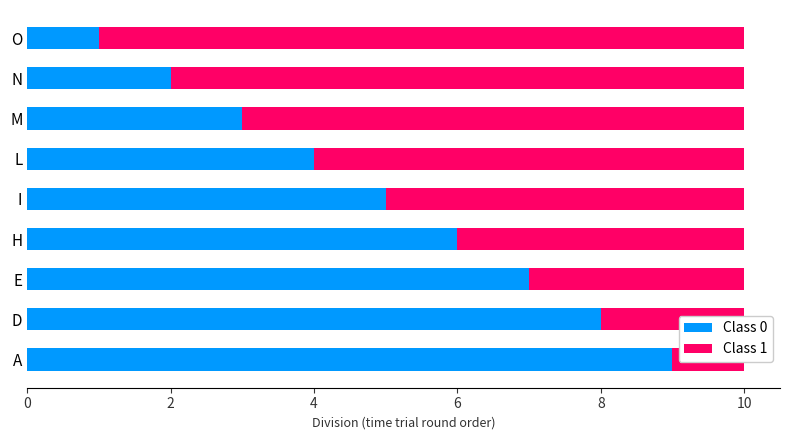

Count the number of data series in this chart.

2